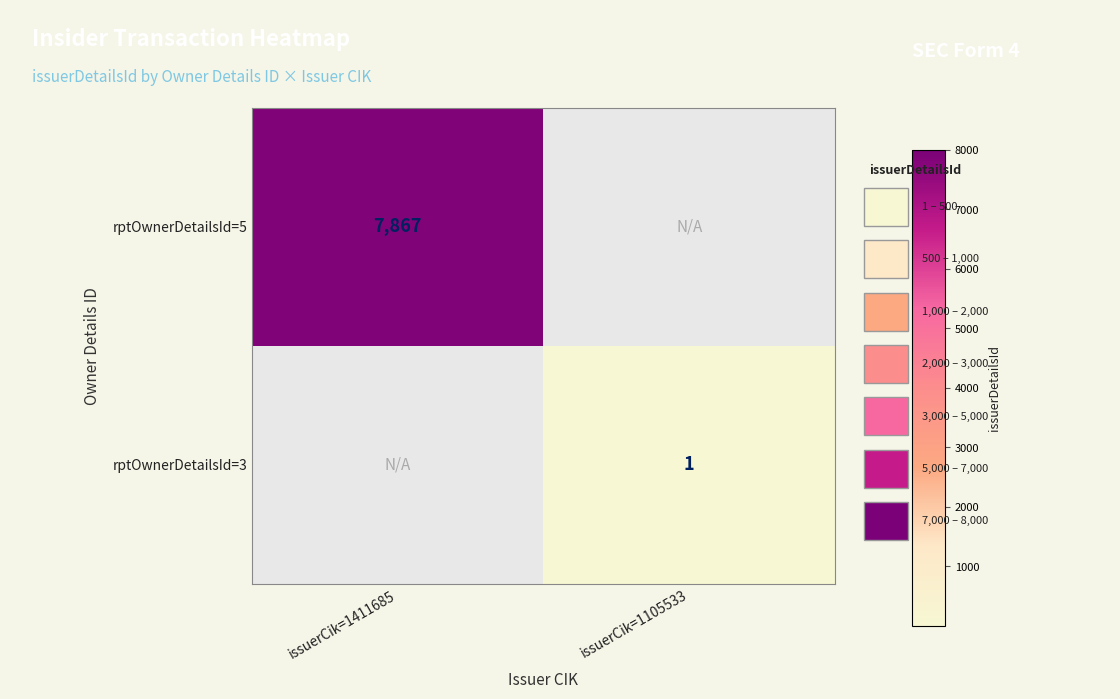

How many distinct data groups are displayed?

2